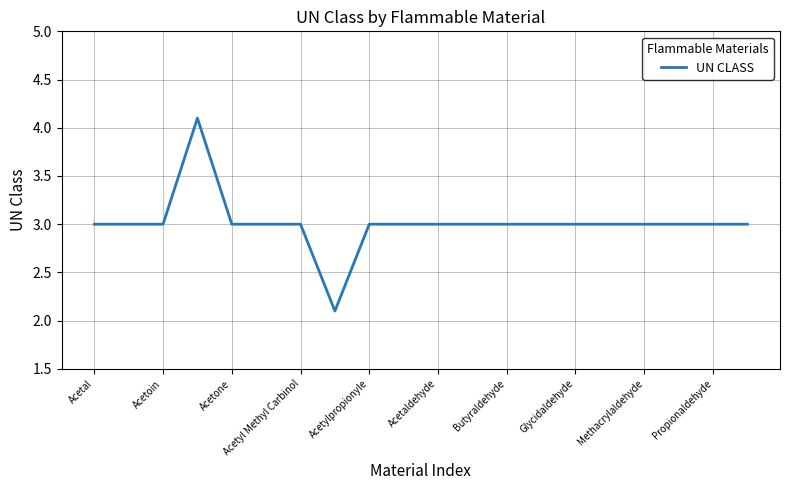

What is the smallest value displayed?

2.1